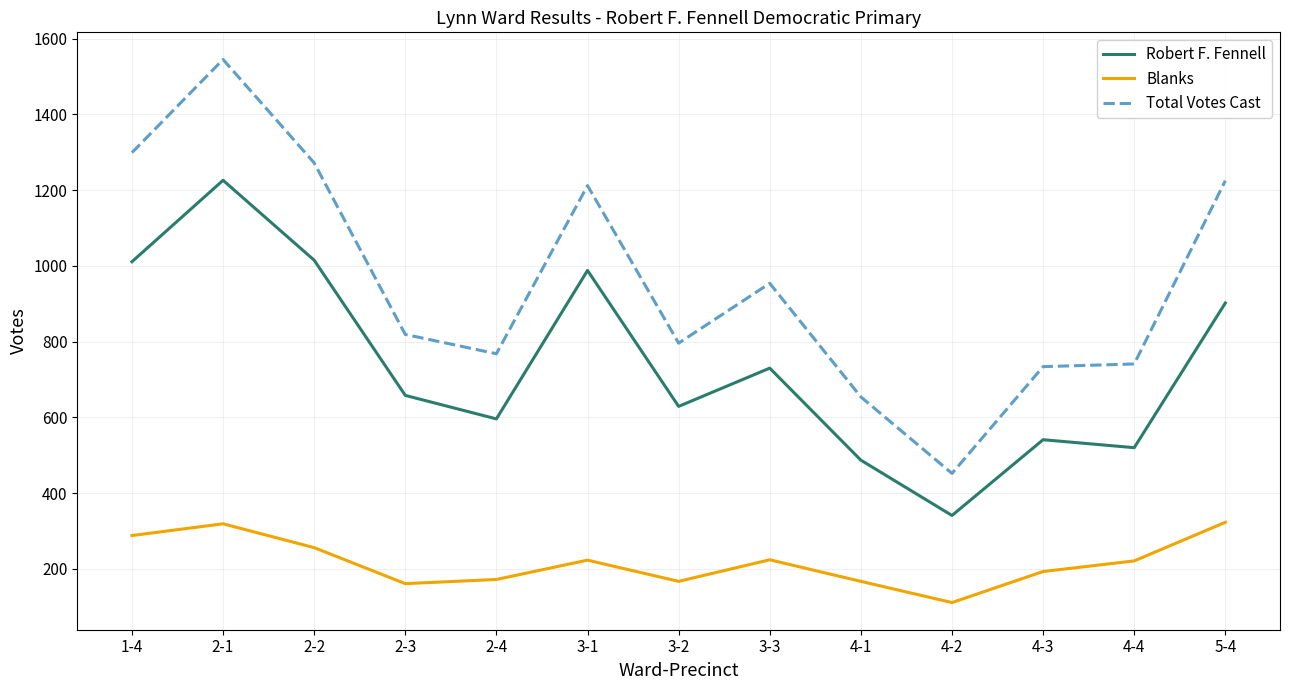

At how many categories does at least one series exceed 1091?

5